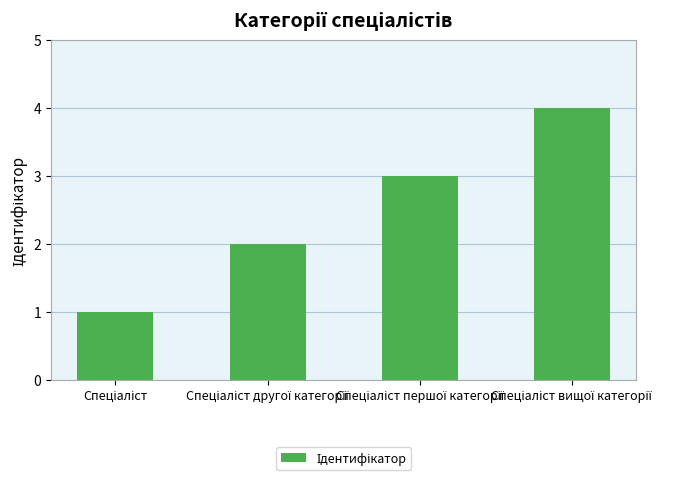

What is the greatest value displayed?

4